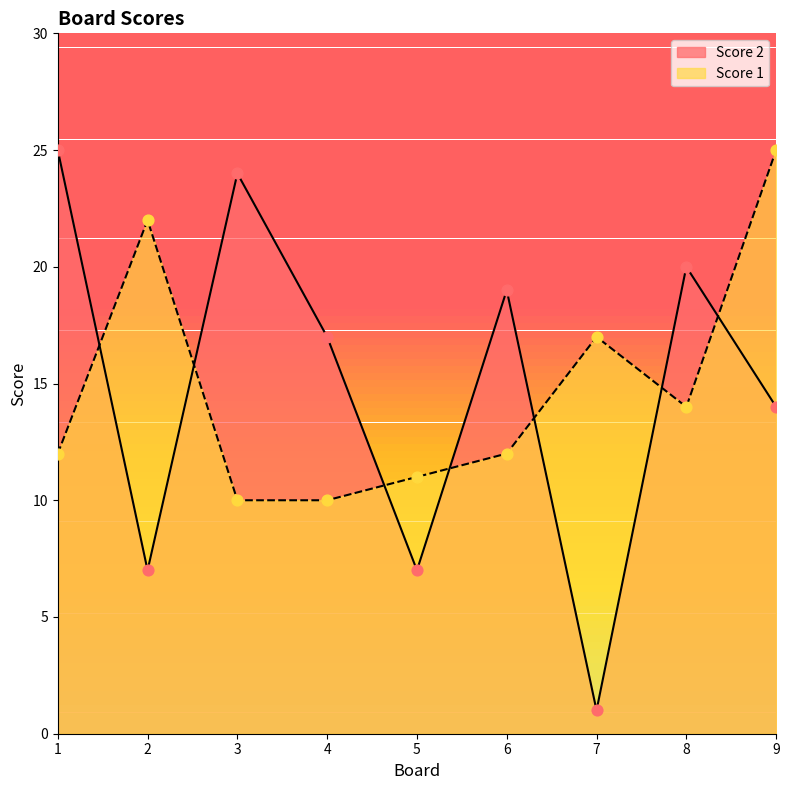

Which series has the largest total across all categories?

Score 2